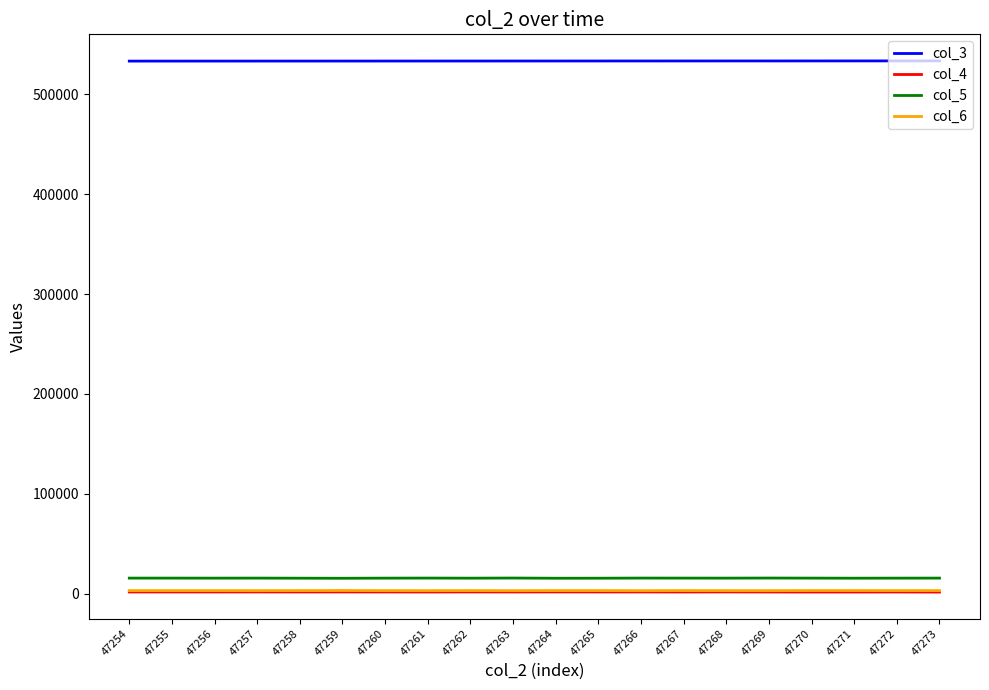

Which series has the largest total across all categories?

col_3